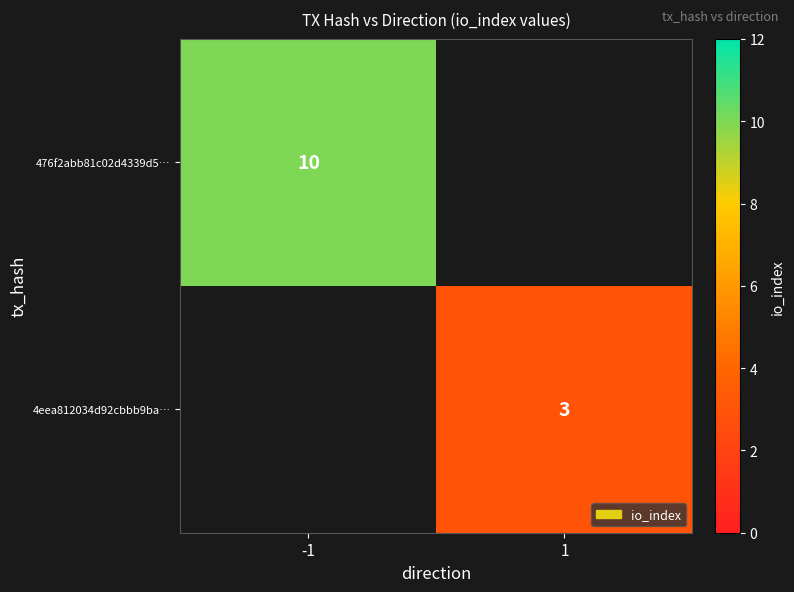

What is the smallest value displayed?

3.0